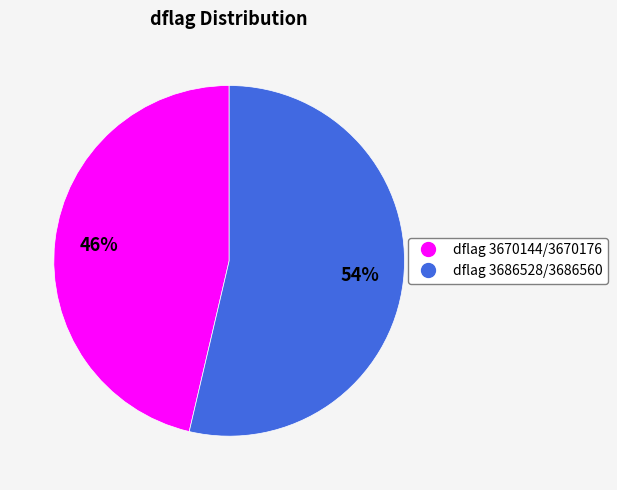

To the nearest percent, what is the average slice percentage?

50%